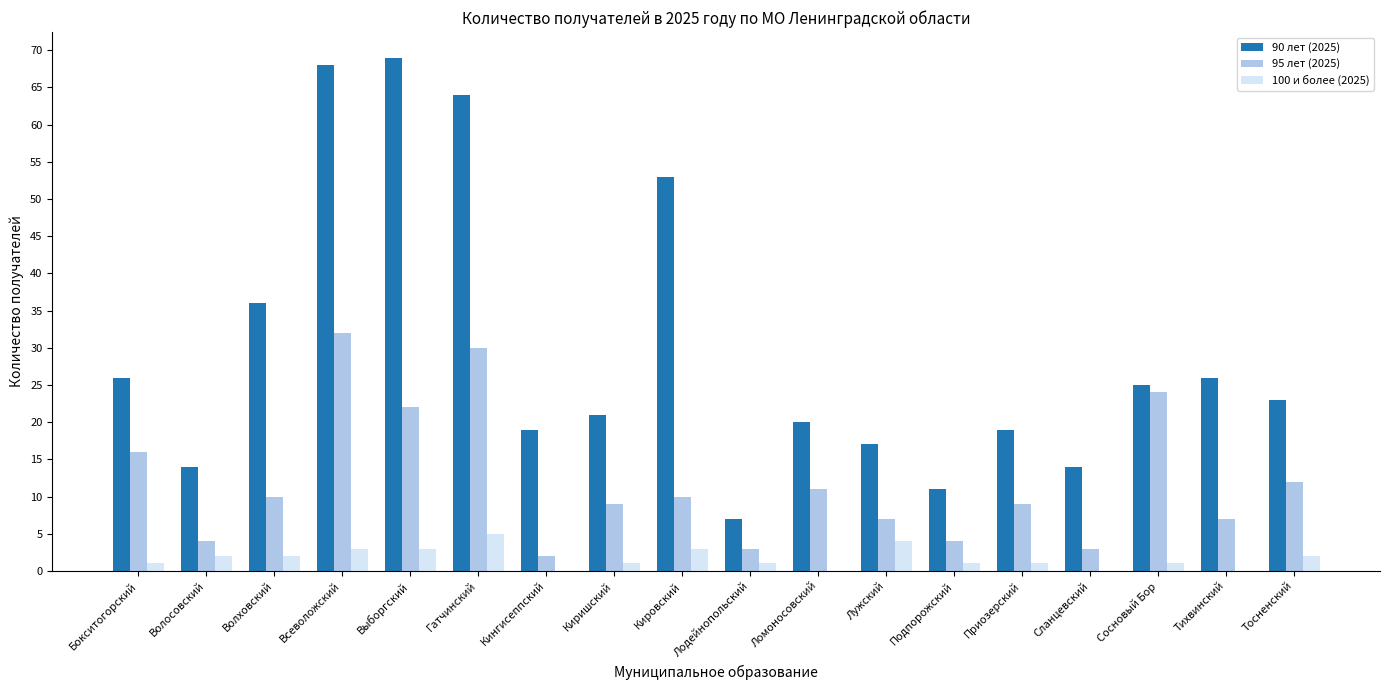

What is the approximate value of 100 и более (2025) at Кировский?

3